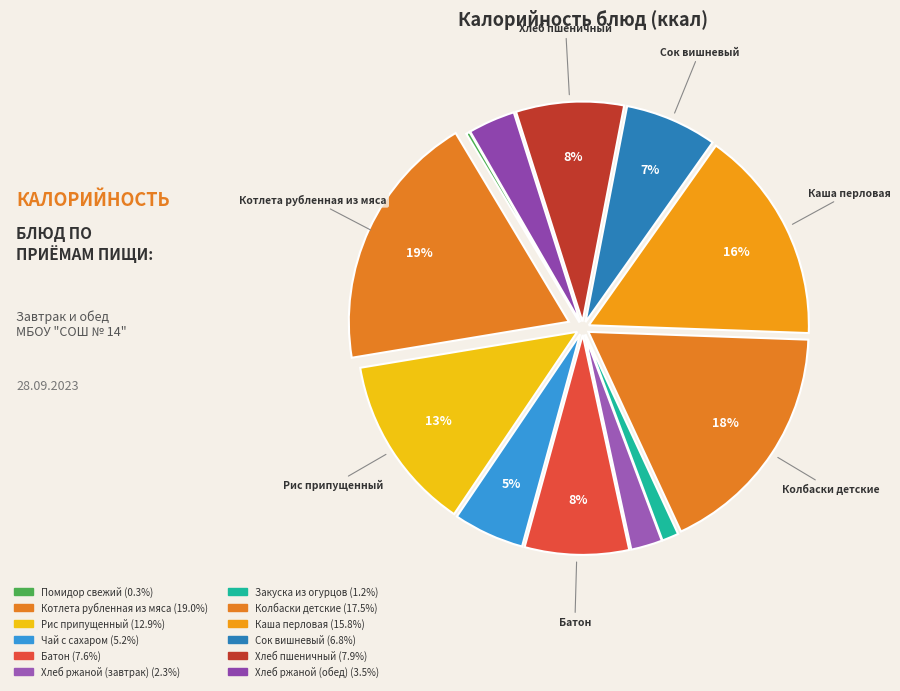

How much of the chart is everything except Каша перловая?

84.2%